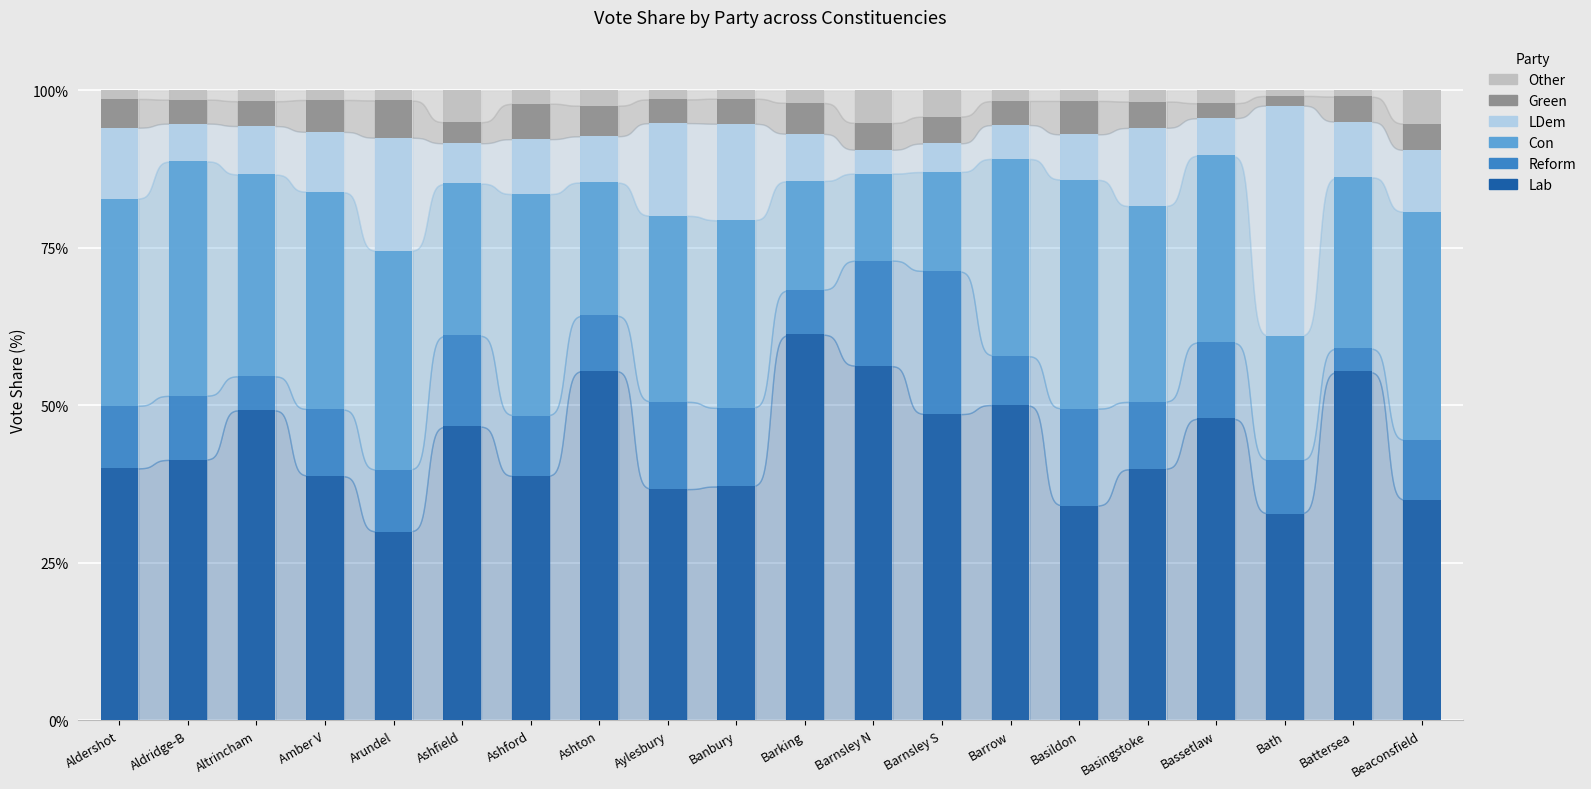

What is the maximum value for Lab?

61.2